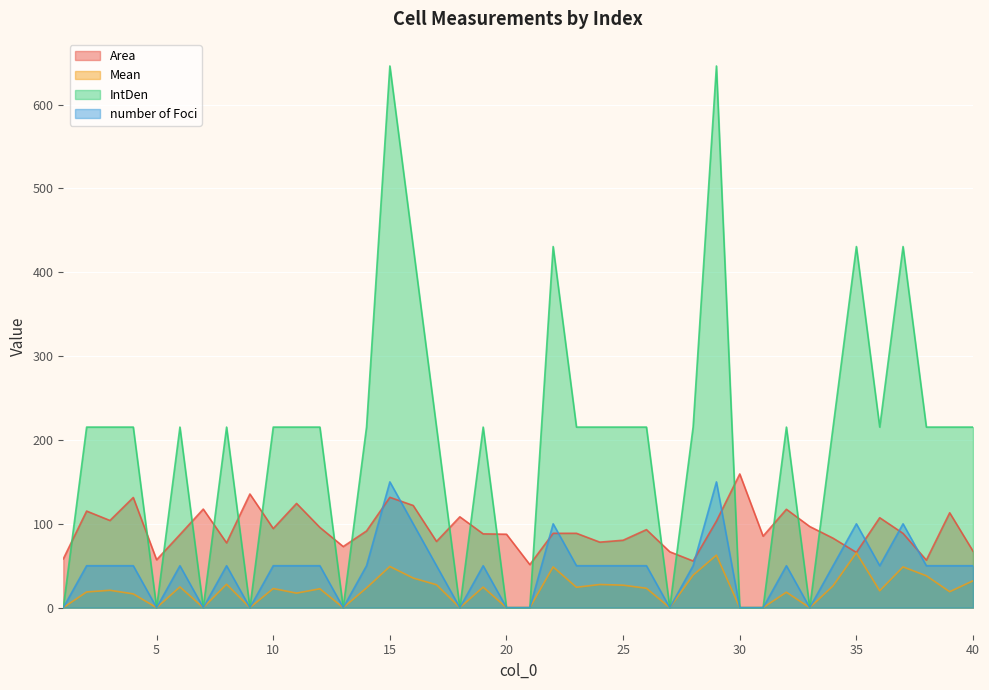

Is it true that number of Foci equals 50.0 at 28?

True